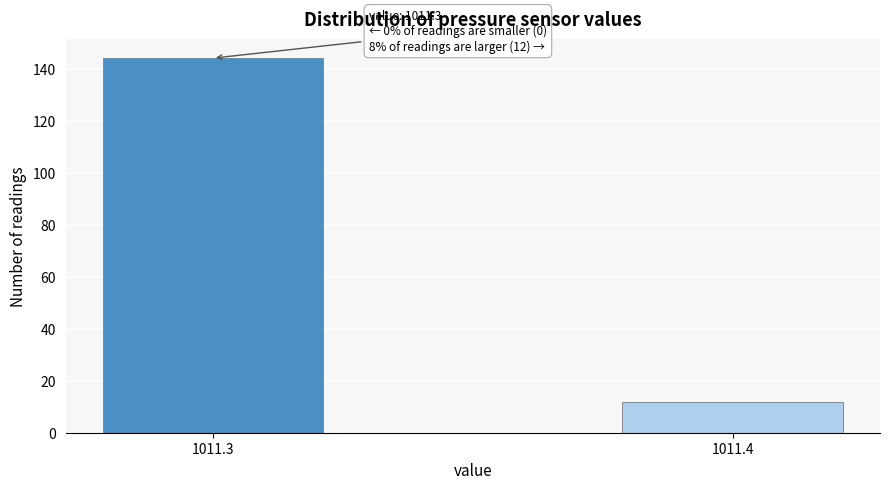

Reading right to left, extract all data points from this chart.

1011.4=12	1011.3=144